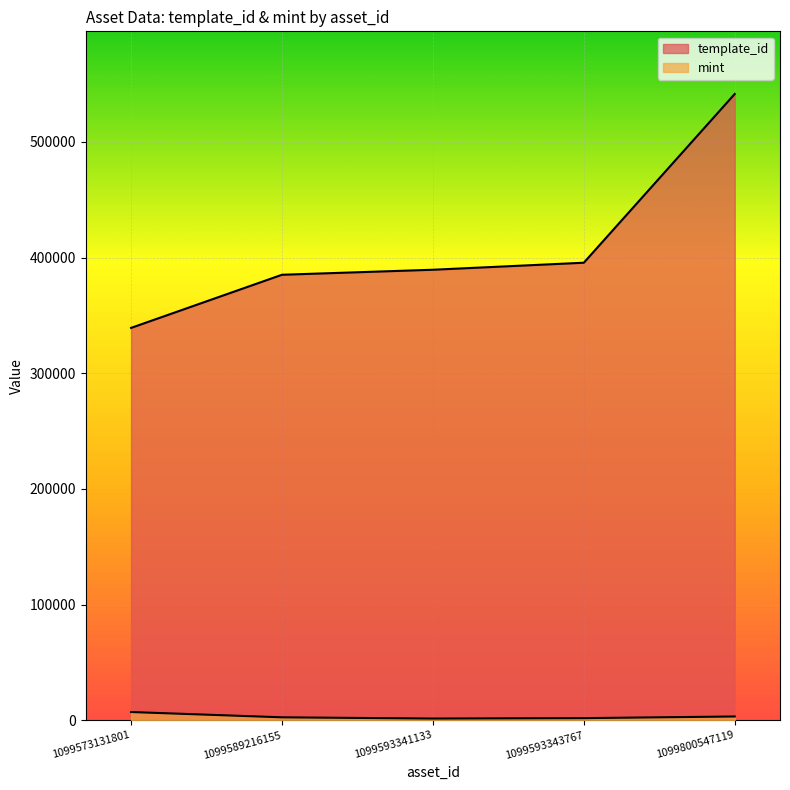

Rank the series at 1099573131801 from highest to lowest value.

template_id, mint